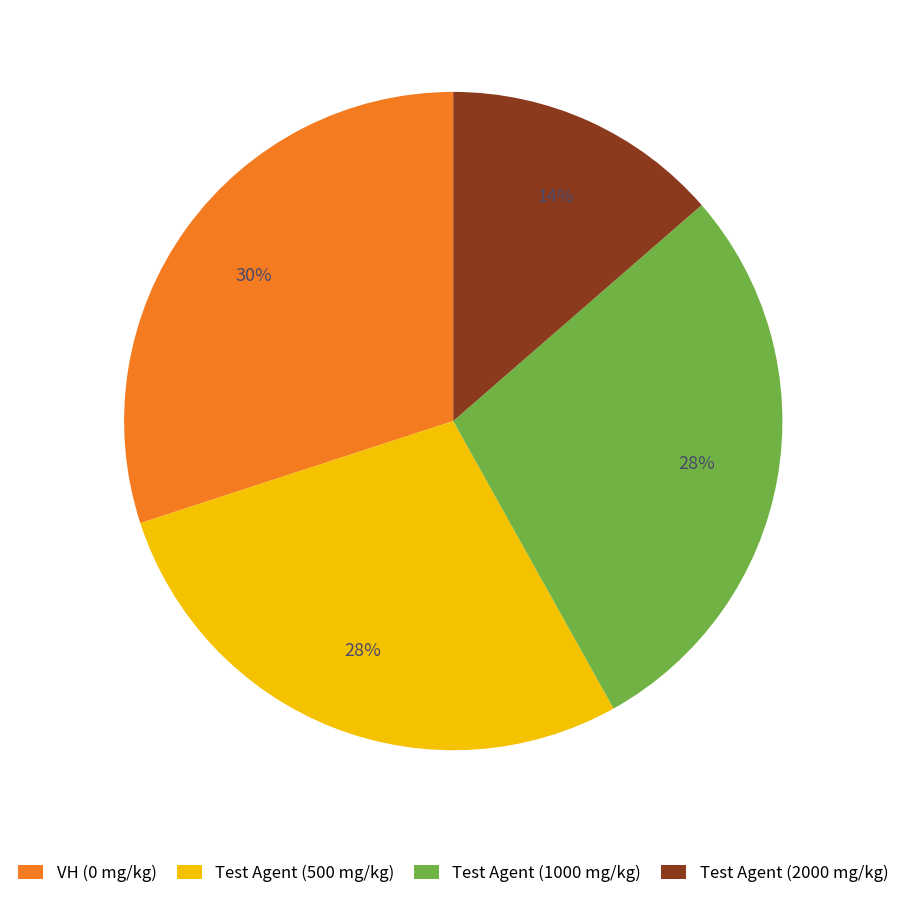

Which slice is the largest?

VH (0 mg/kg)